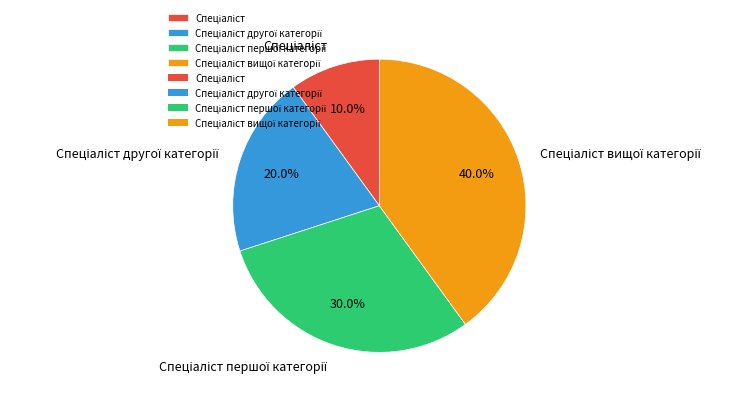

Does any single category account for the majority?

No